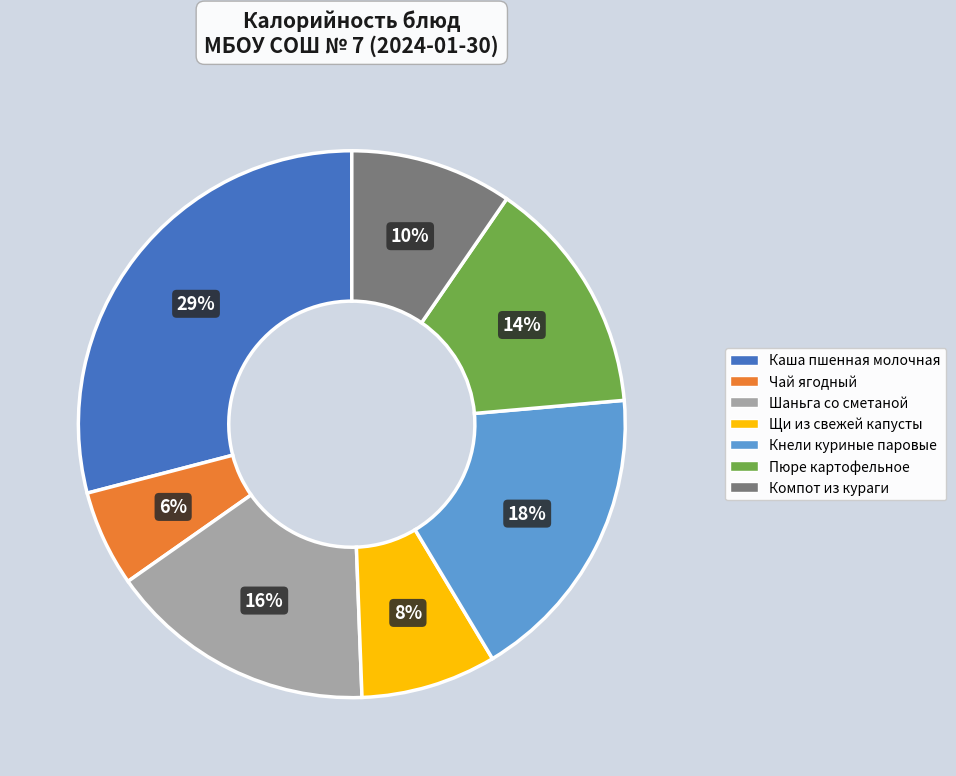

Does Шаньга со сметаной represent more than half of the total?

No